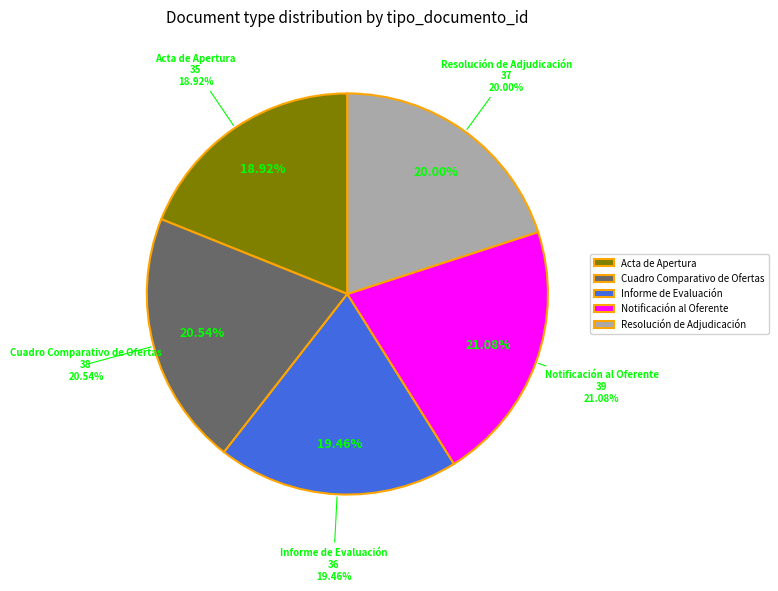

True or false: Notificación al Oferente accounts for 21% of the total.

True